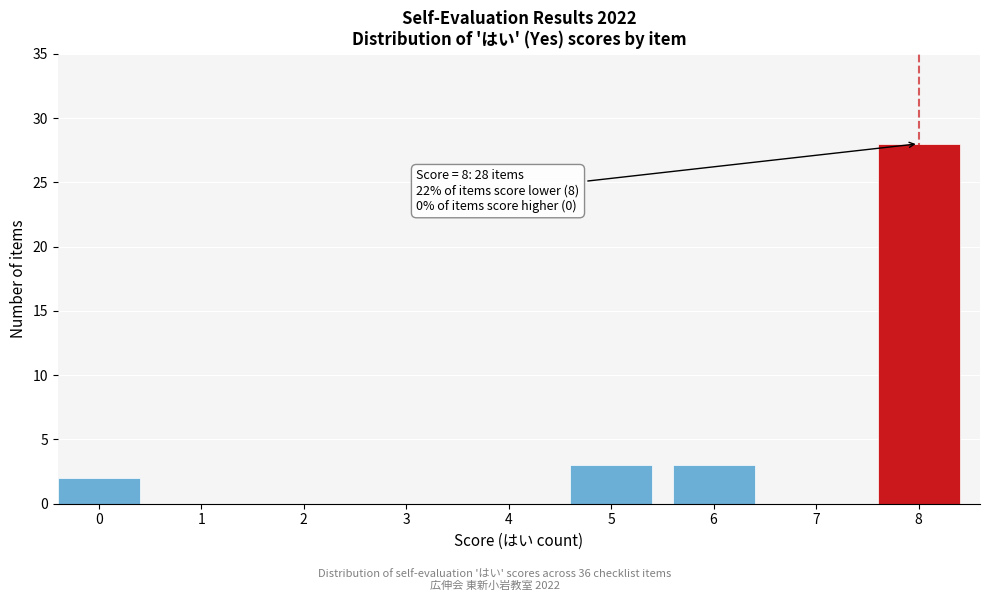

Reading left to right, list all the values displayed in this chart.

0=2	1=0	2=0	3=0	4=0	5=3	6=3	7=0	8=28